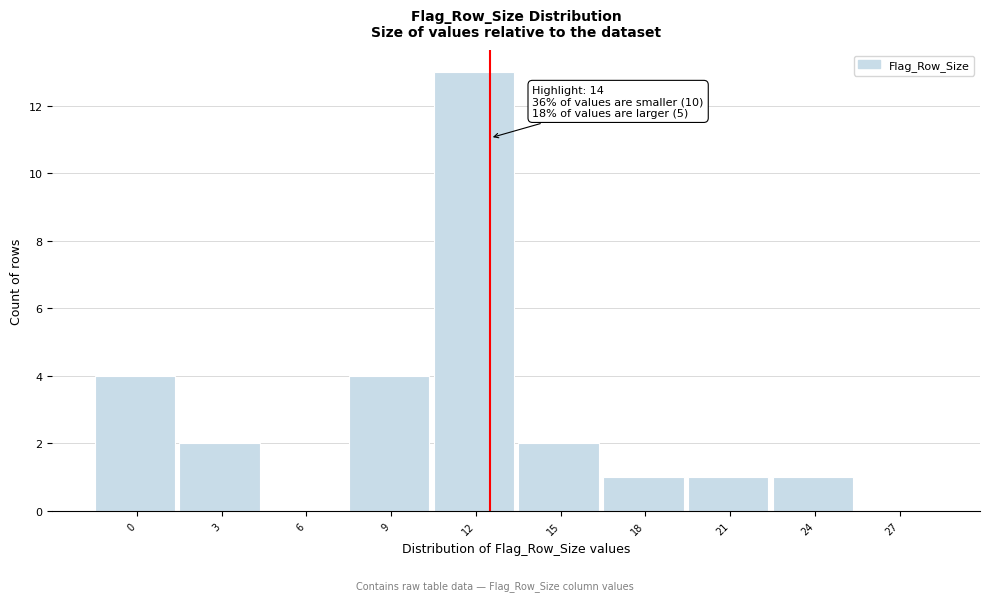

Reading left to right, list all the values displayed in this chart.

0=4	3=2	6=0	9=4	12=13	15=2	18=1	21=1	24=1	27=0